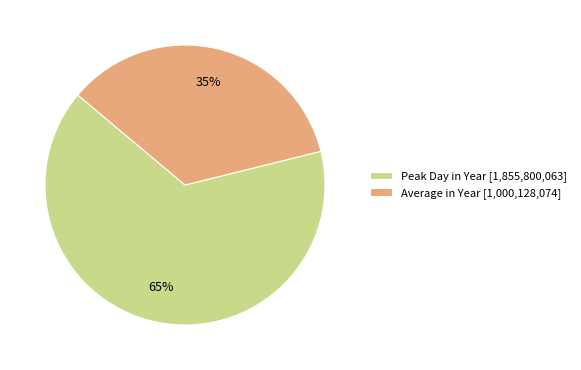

Is the sum of Peak Day in Year and Average in Year greater than half?

Yes